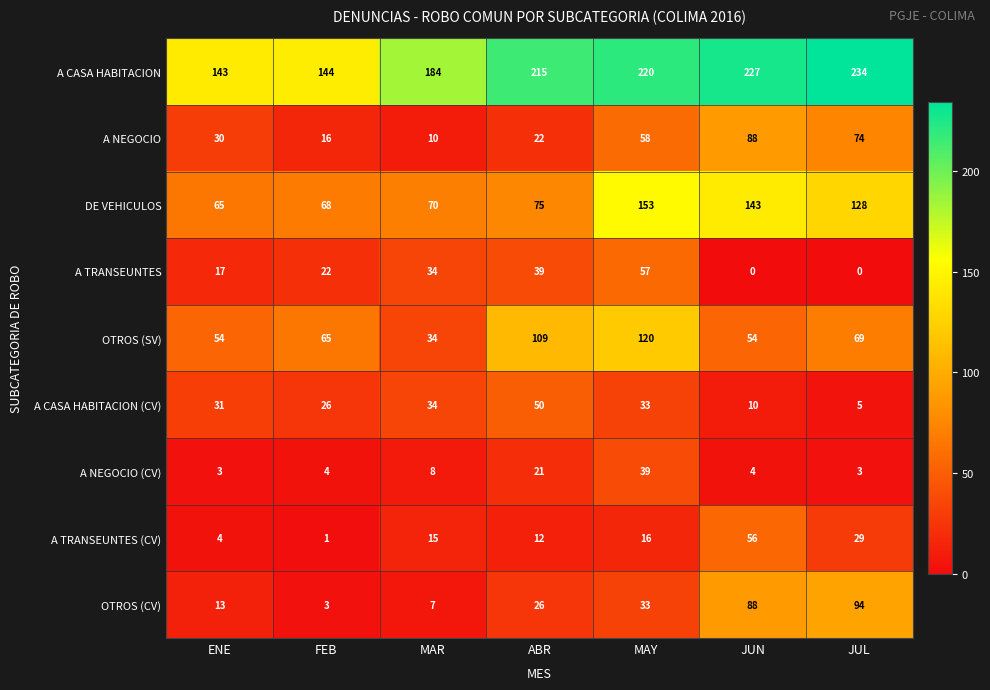

What is the lowest value of the A NEGOCIO (CV) series?

3